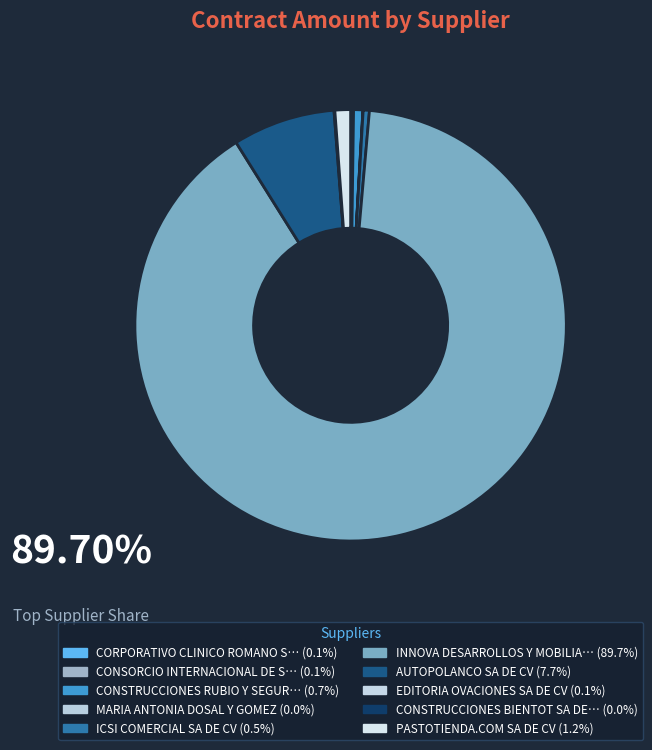

Count the number of slices in the pie.

10